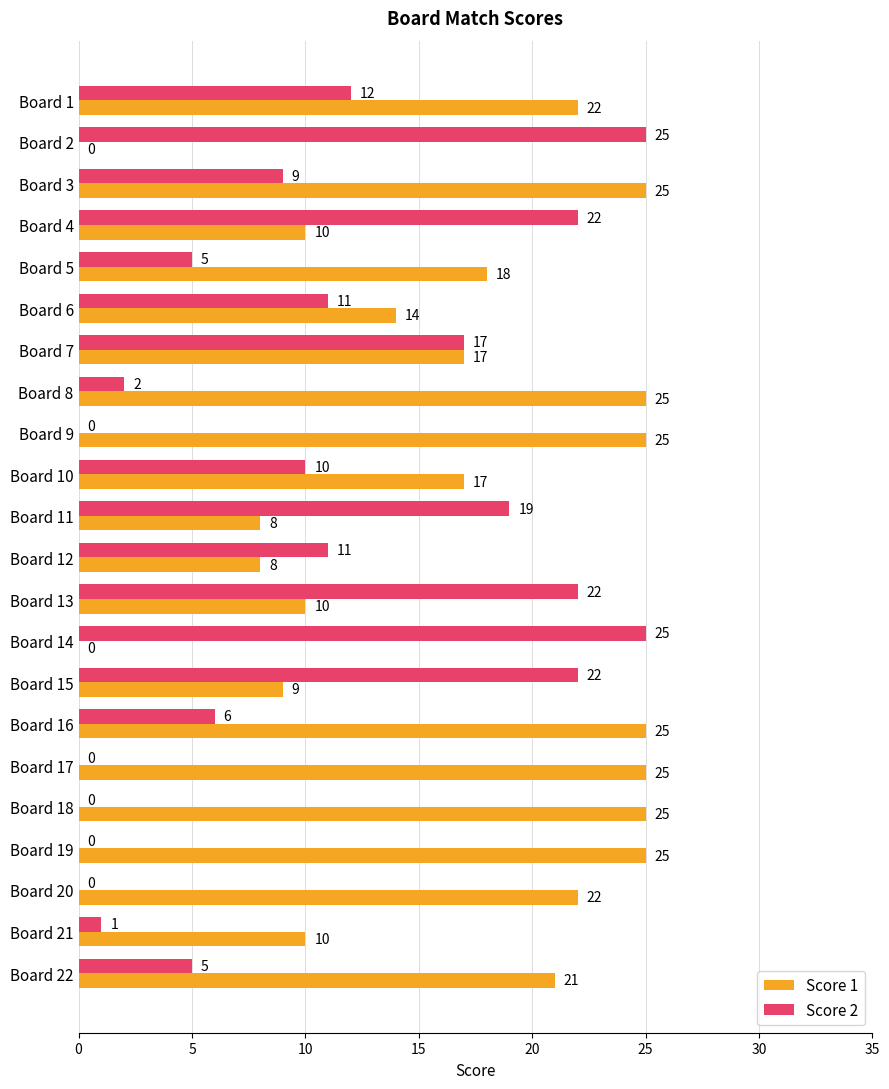

What is the sum of the Score 1 values at Board 14 and Board 9?

25